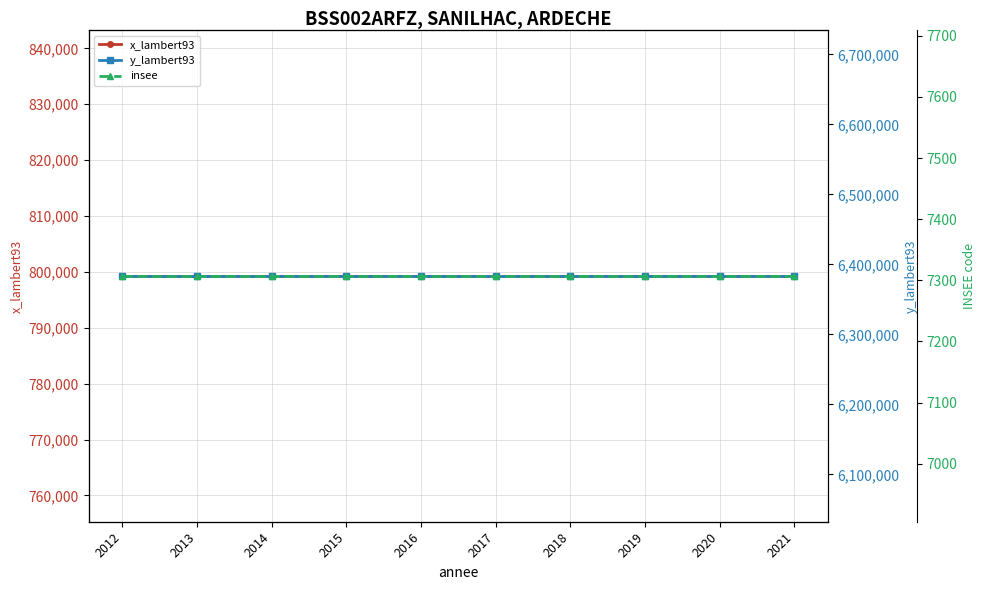

The y_lambert93 series shows 6383304 at 2014. True or false?

True